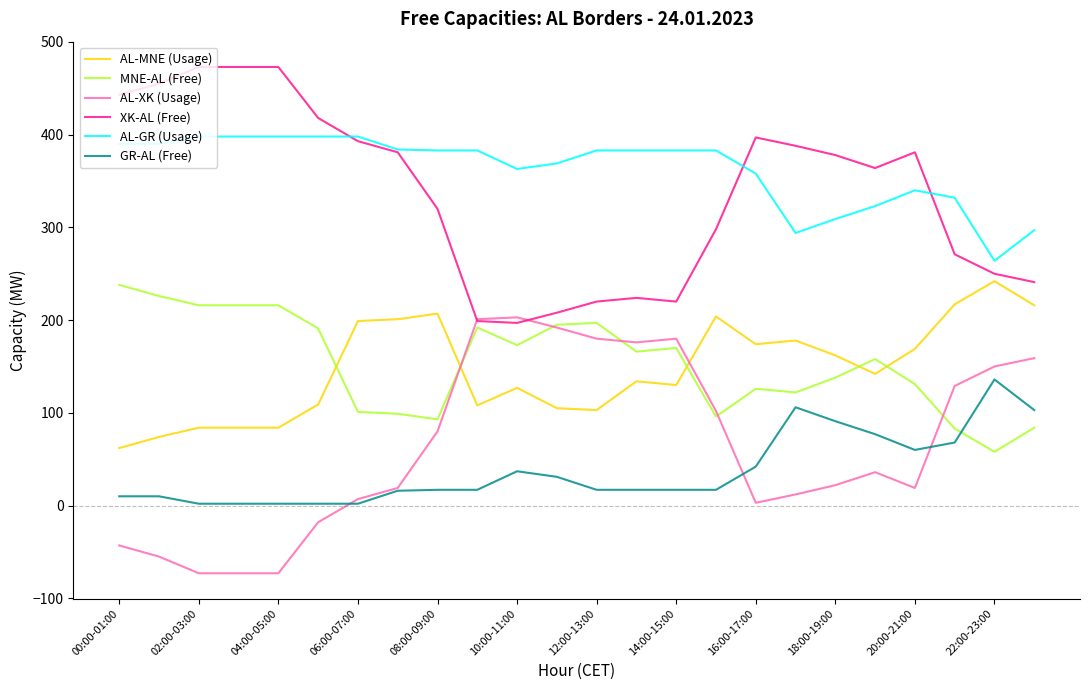

True or false: AL-MNE (Usage) and GR-AL (Free) cross at least once.

False